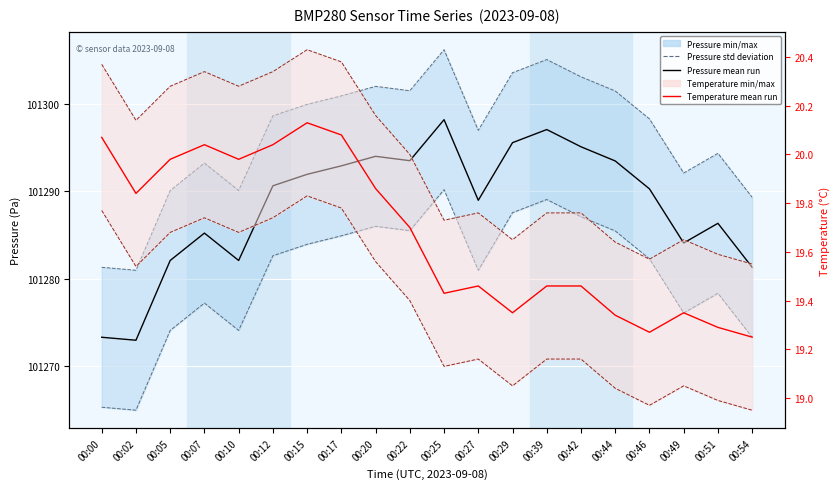

Which series has the largest range (max minus min)?

Pressure mean run